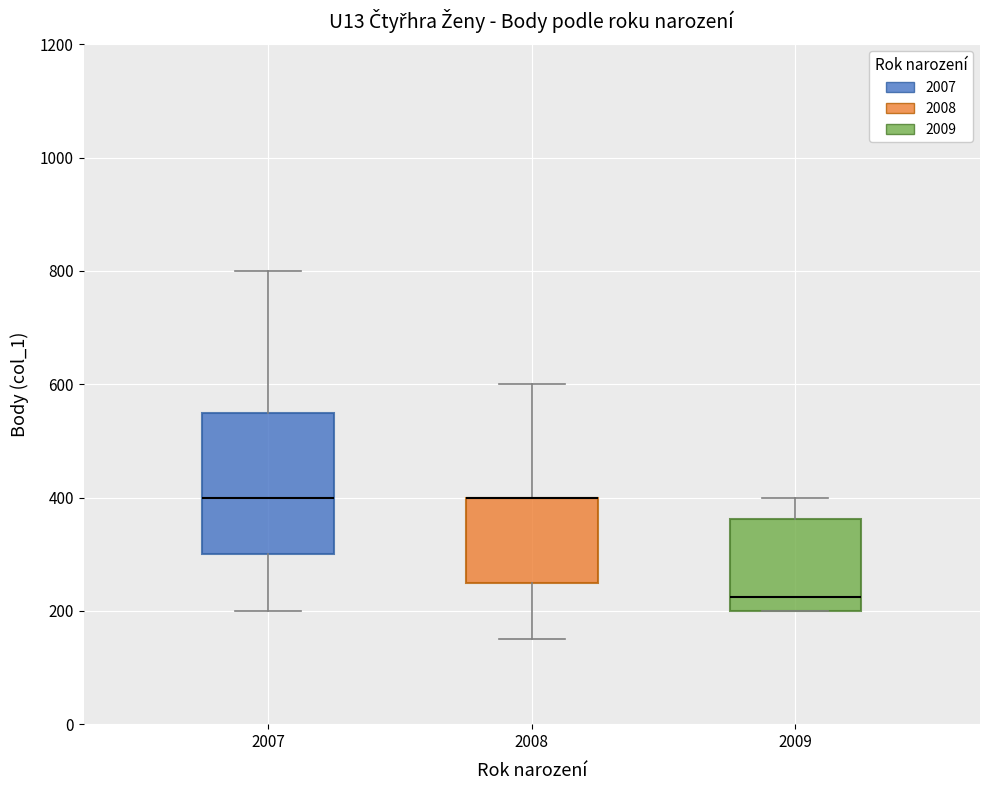

Reading left to right, transcribe this box plot: for each box, give where its median line is, the range the box spans, and where its two whiskers end, as read against the y-axis. The values are not printed on the chart, so give them approximately, as read against the axis.

2007: median 400, box 300 to 560, whiskers 200 to 800
2008: median 400 (drawn on the box's upper edge), box 260 to 400, whiskers 160 to 600
2009: median 220, box 200 to 360, whiskers 200 to 400